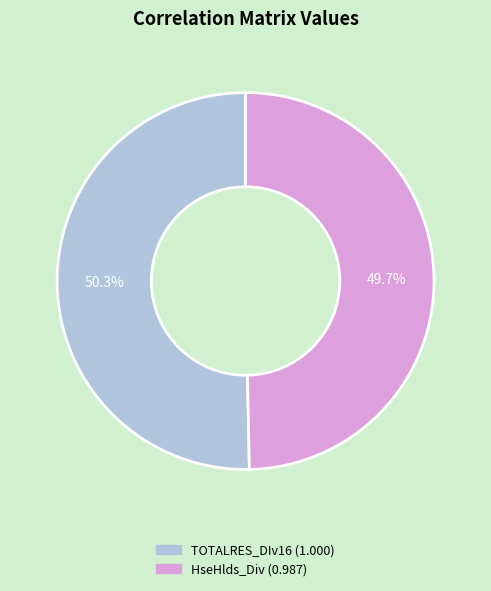

The TOTALRES_DIv16 slice represents 61% of the pie. True or false?

False